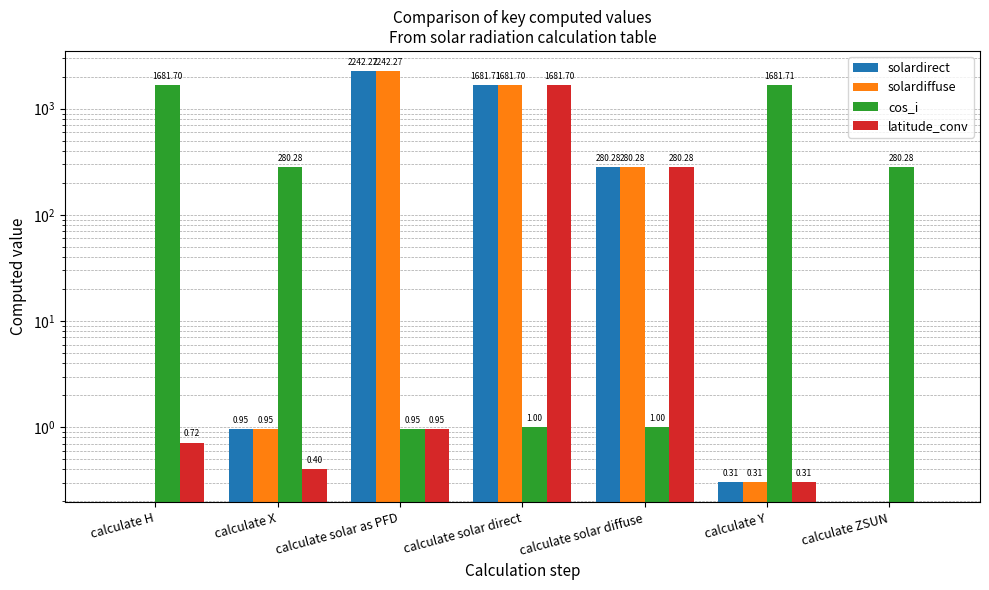

How many values in the solardiffuse series exceed 0?

5